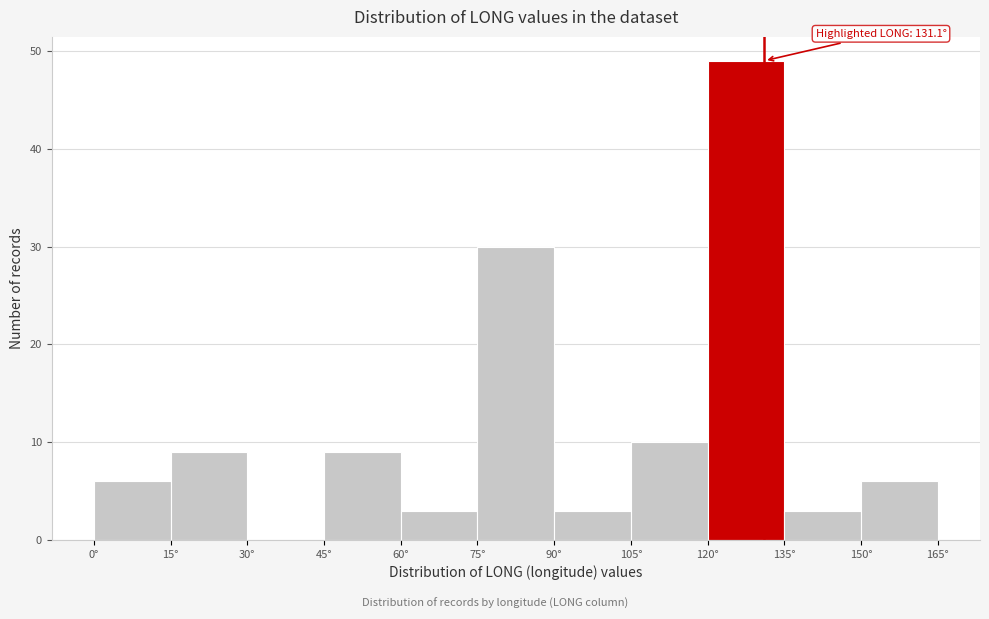

Which range on the x-axis has the tallest bar?

120 to 135